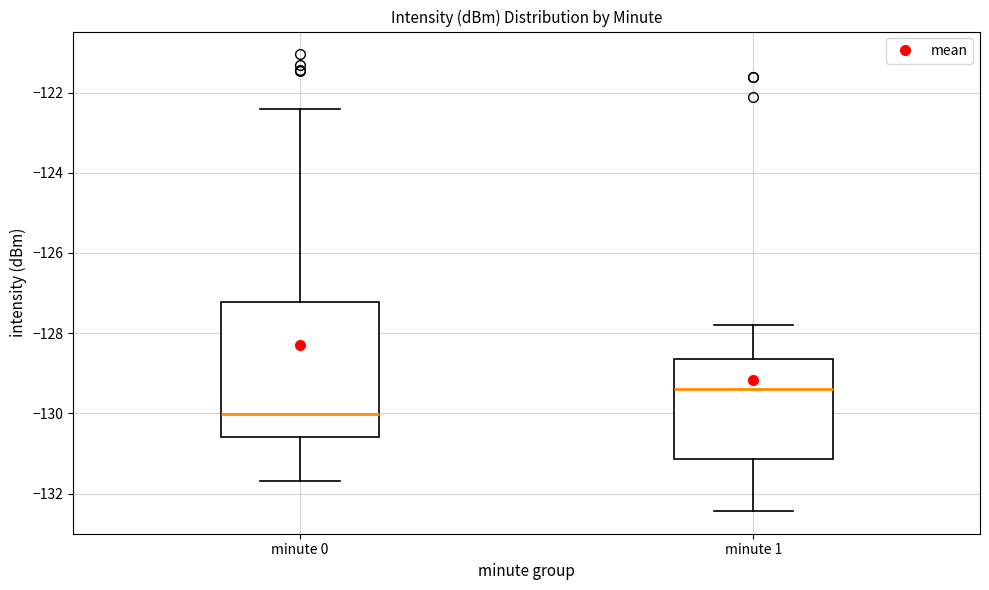

Where does the median line of the box for minute 1 sit on the y-axis? The values are not printed on the chart, so give them approximately, as read against the axis.

-129.4